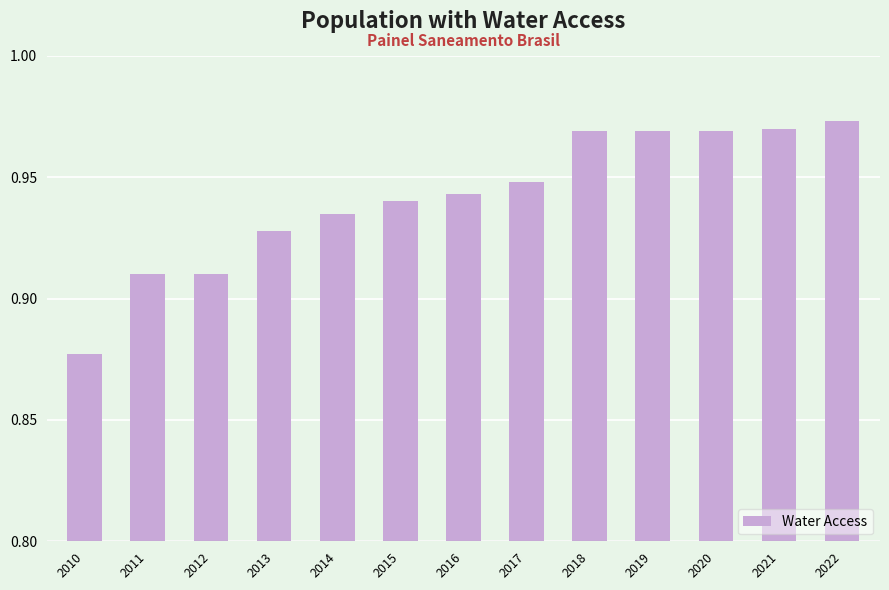

Between 2021 and 2016, which is larger?

2021